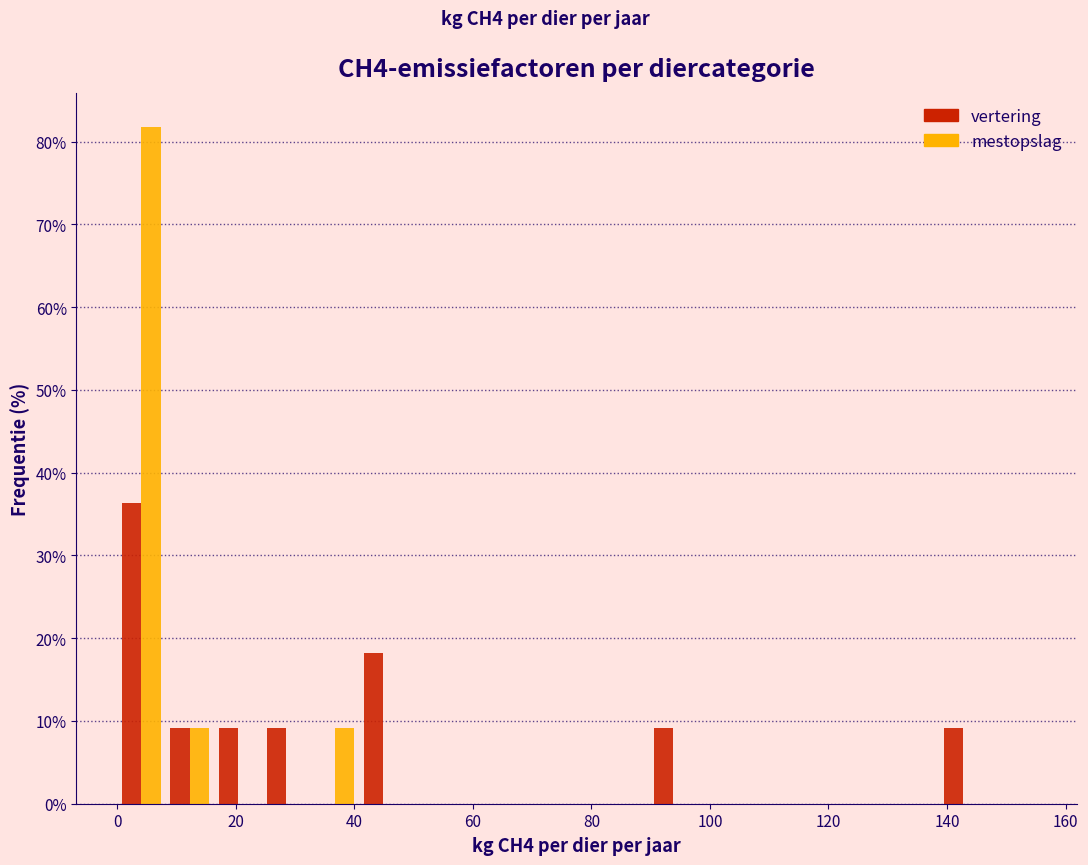

Reading left to right, list every range on the x-axis with the height of the bar of each series over it. Neither the bar edges nor the heights are printed on the chart, so give them approximately, as read against the axes.

0 to 8: vertering=36	mestopslag=82
8 to 16: vertering=9	mestopslag=9
16 to 24: vertering=9	mestopslag=0
24 to 32: vertering=9	mestopslag=0
32 to 40: vertering=0	mestopslag=9
40 to 48: vertering=18	mestopslag=0
48 to 58: vertering=0	mestopslag=0
58 to 66: vertering=0	mestopslag=0
66 to 74: vertering=0	mestopslag=0
74 to 82: vertering=0	mestopslag=0
82 to 90: vertering=0	mestopslag=0
90 to 98: vertering=9	mestopslag=0
98 to 106: vertering=0	mestopslag=0
106 to 114: vertering=0	mestopslag=0
114 to 122: vertering=0	mestopslag=0
122 to 130: vertering=0	mestopslag=0
130 to 138: vertering=0	mestopslag=0
138 to 146: vertering=9	mestopslag=0
146 to 156: vertering=0	mestopslag=0